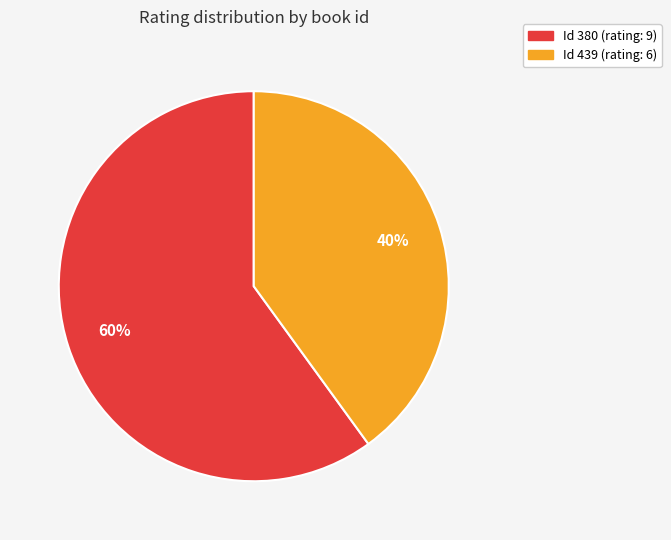

Is there any slice that represents more than half of the pie?

Yes